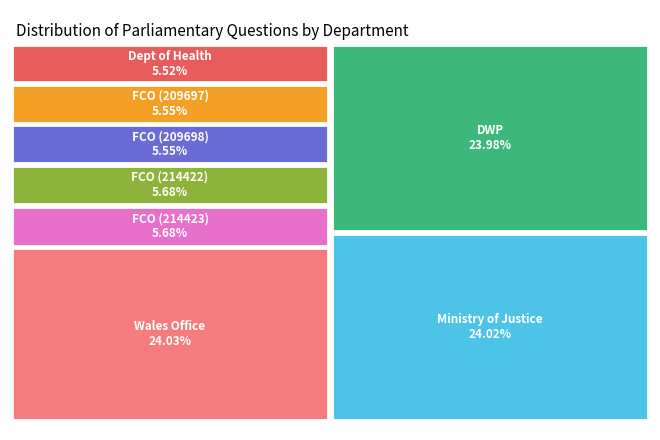

Between Foreign and Commonwealth Office (Iran 214423) and Foreign and Commonwealth Office (Iran 214422), which is larger?

Foreign and Commonwealth Office (Iran 214423)